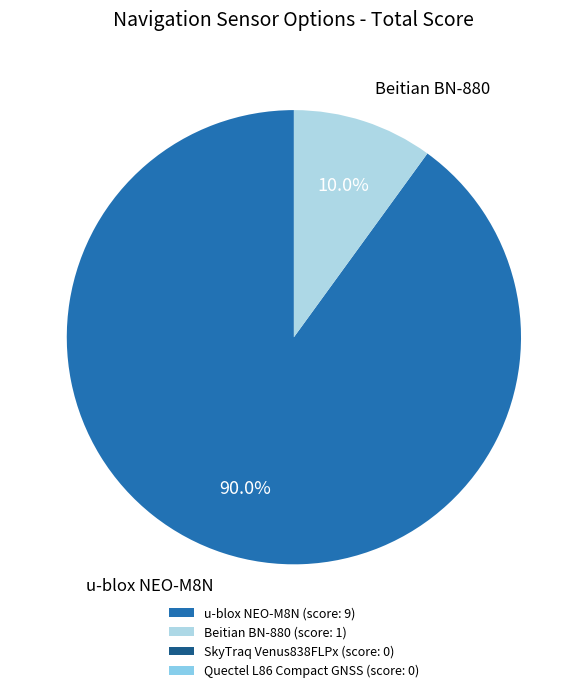

Is there any slice that represents more than half of the pie?

Yes